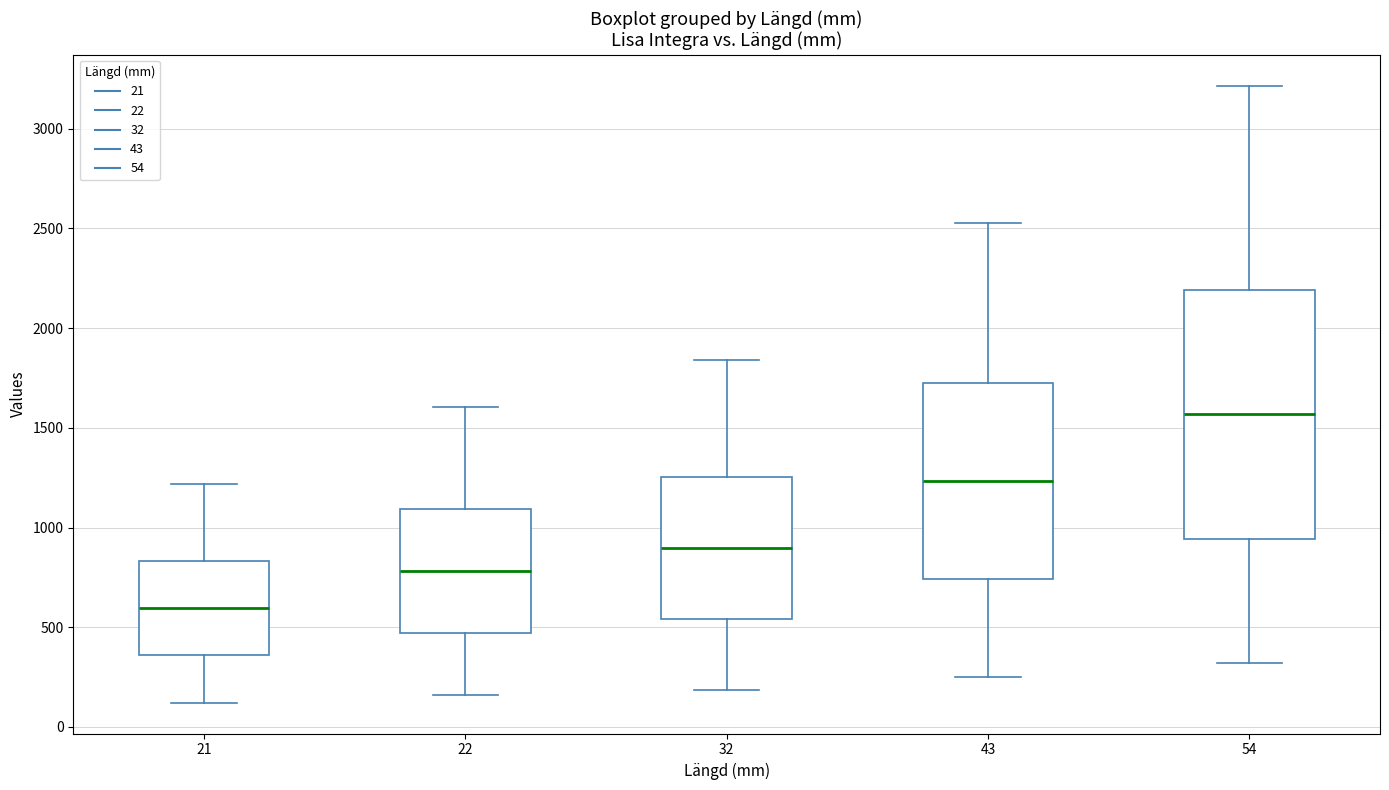

Where does the lower whisker of the box at x = 43 end on the y-axis? The values are not printed on the chart, so give them approximately, as read against the axis.

250